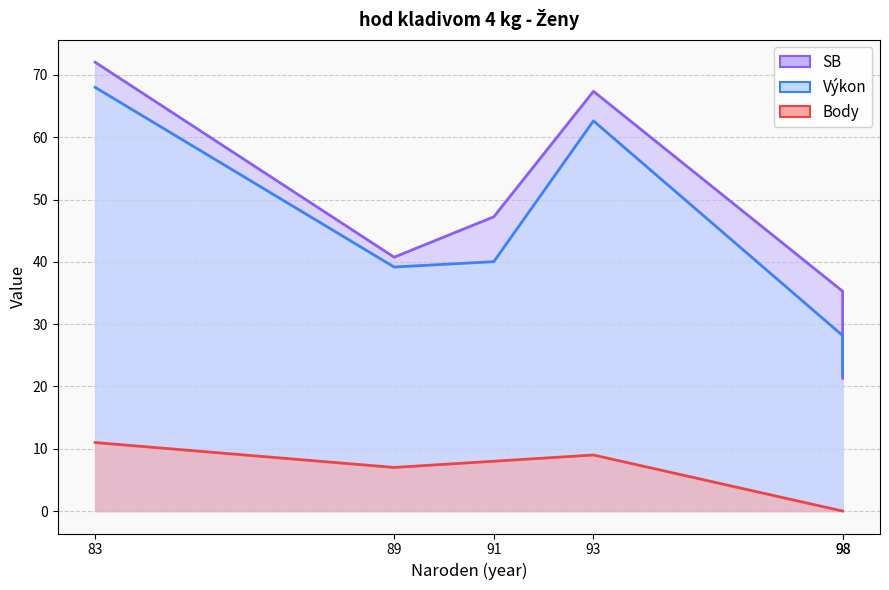

At how many categories does at least one series exceed 41?

3